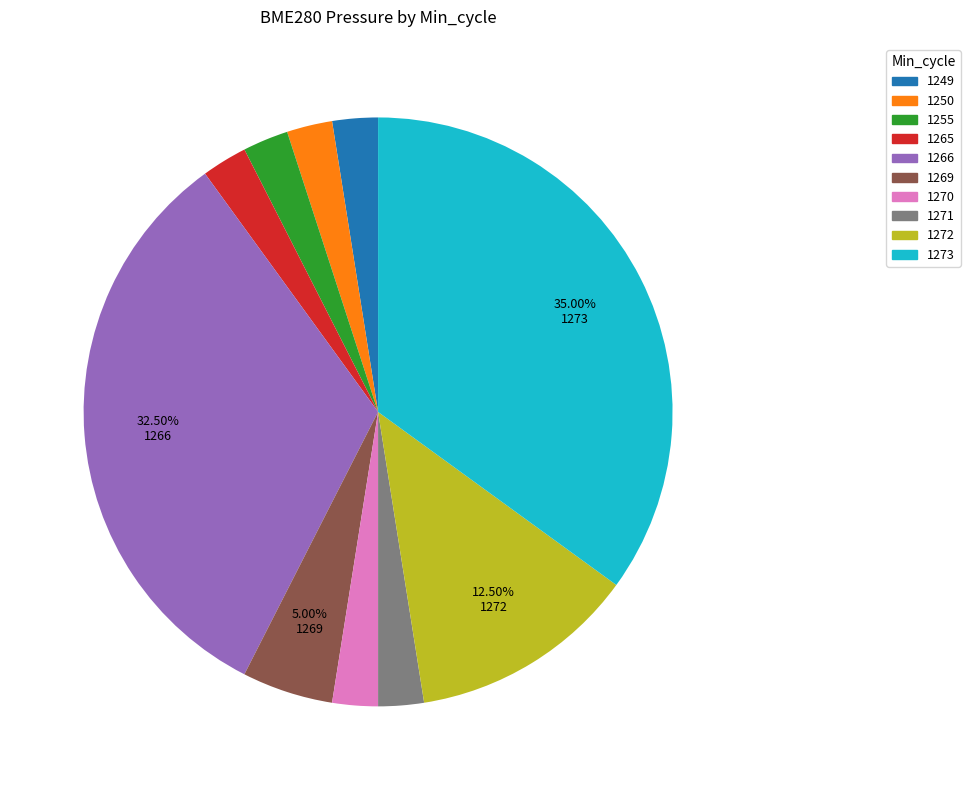

What is the ratio of the value at 1271 to the value at 1269?

0.5